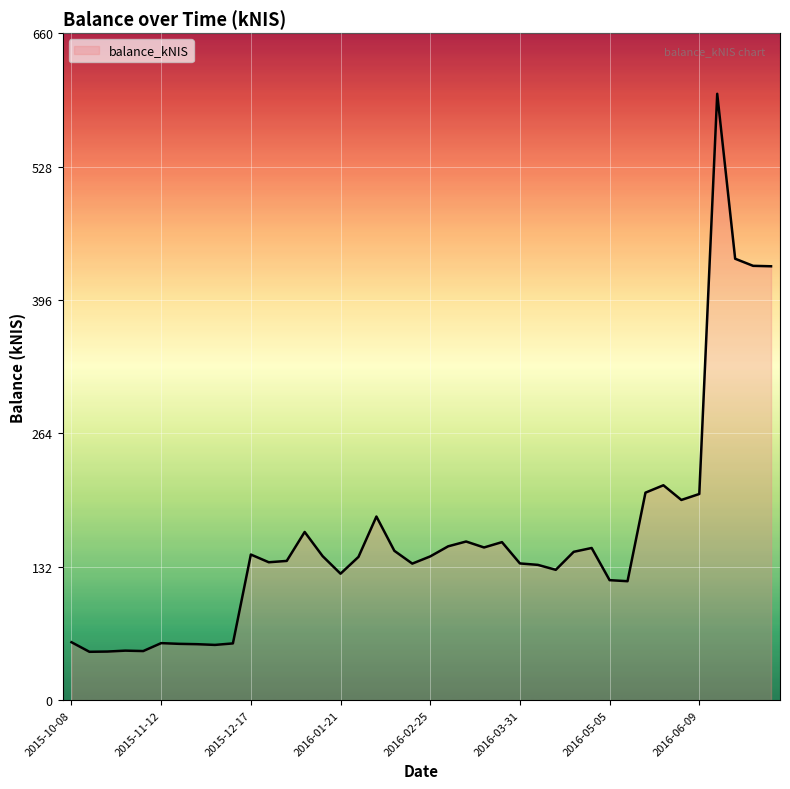

What is the difference between the maximum and minimum values?

552.9